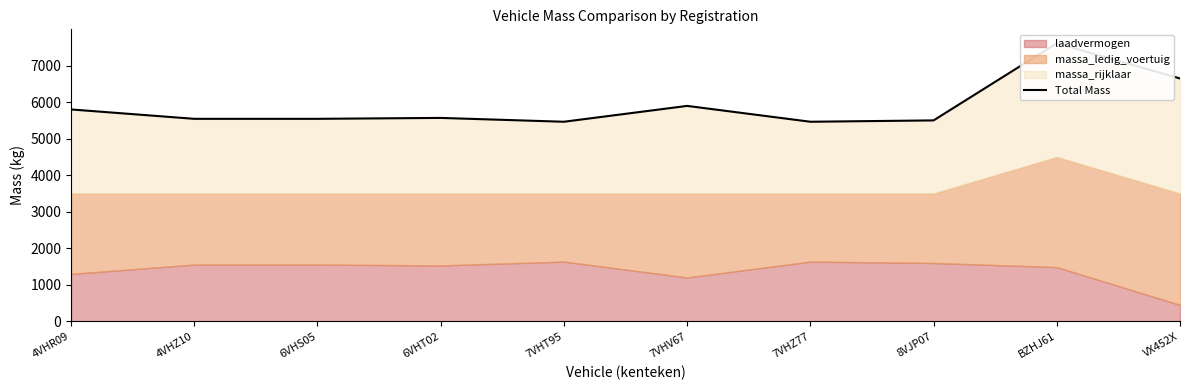

At which label does the data first exceed 5570?

4VHR09